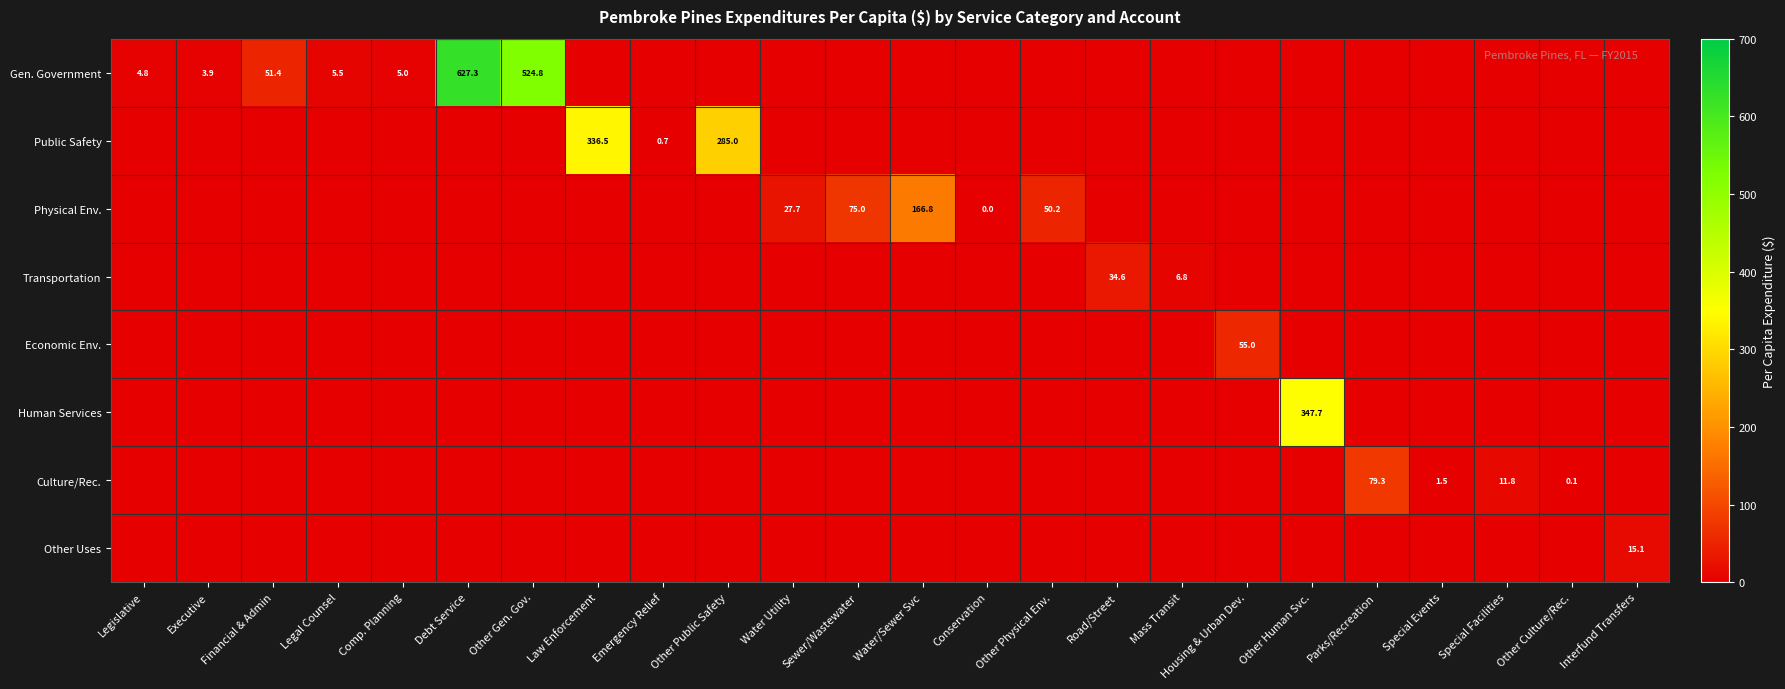

True or false: Public Safety has a value of 336.5 at Law Enforcement.

True